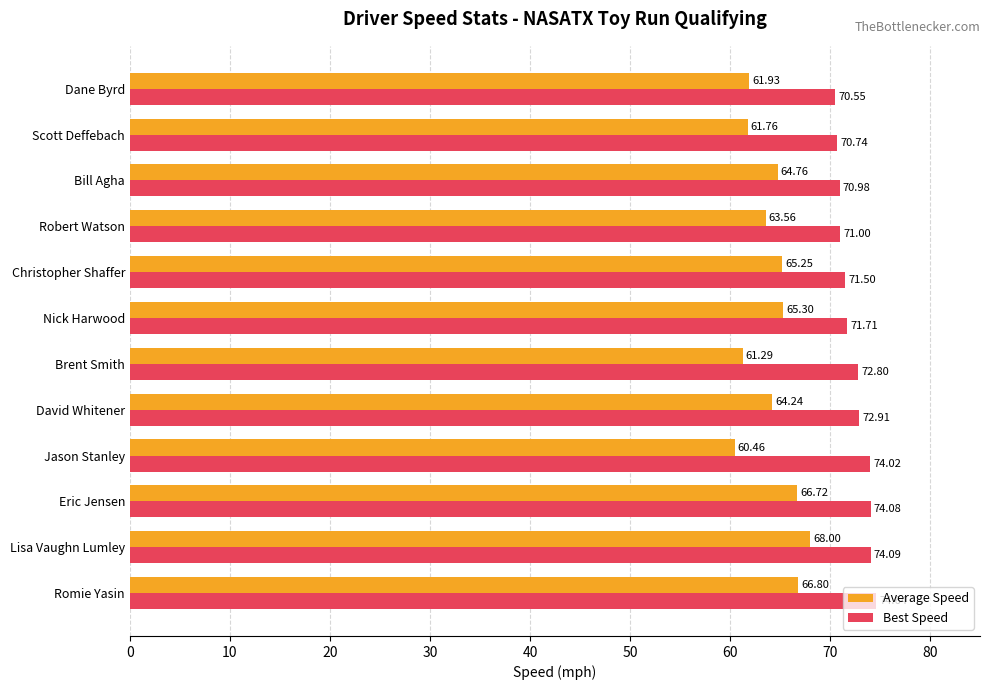

How many values in the Best Speed series are below 72?

6